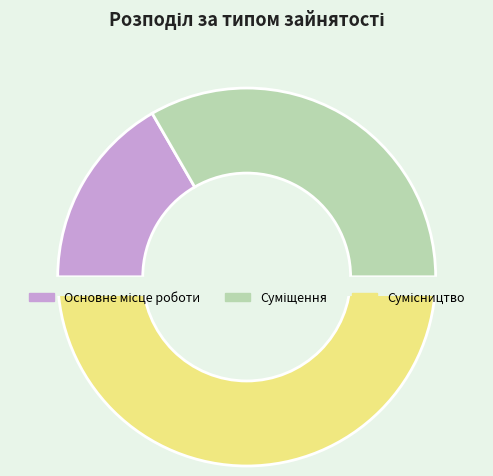

How many slices are in this pie chart?

3